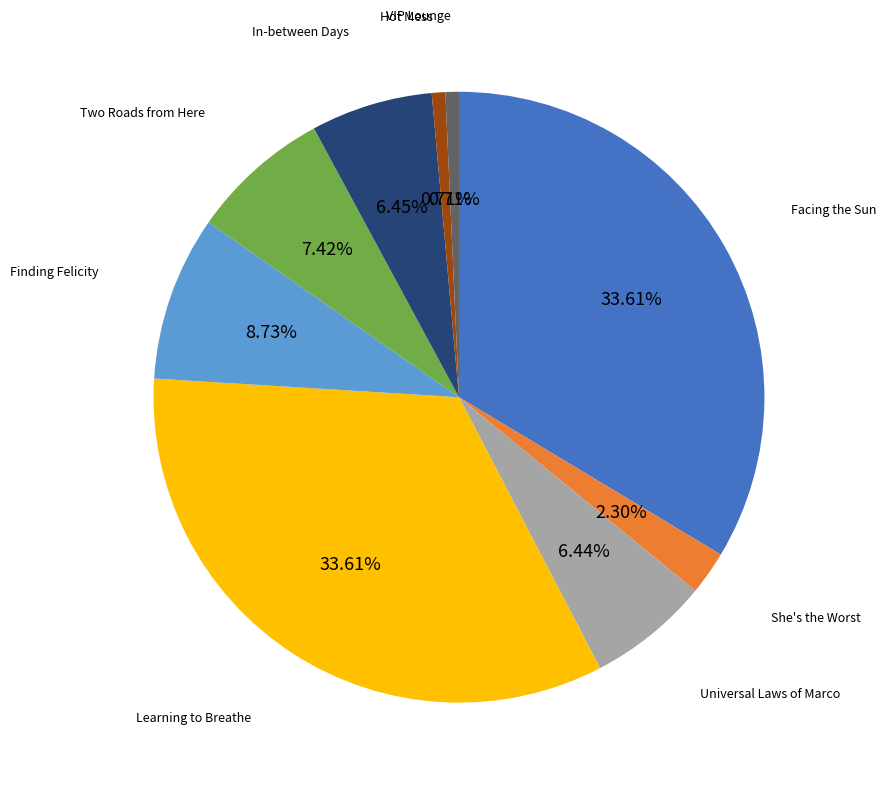

To the nearest percent, what percentage of the pie is In-between Days?

6%